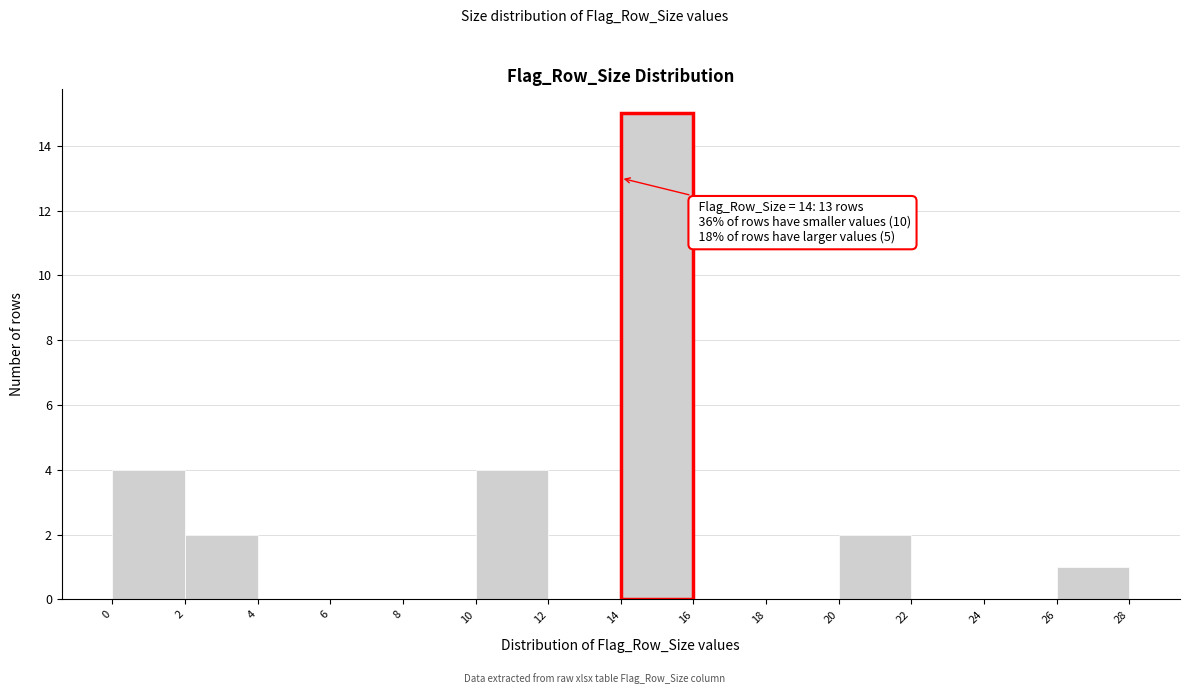

Which range on the x-axis has the tallest bar?

14 to 16